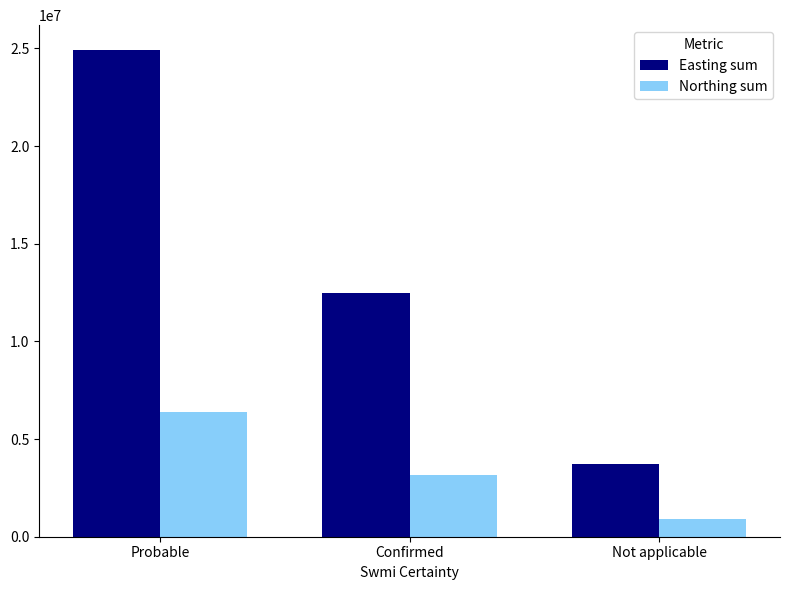

How many series are shown in this chart?

2